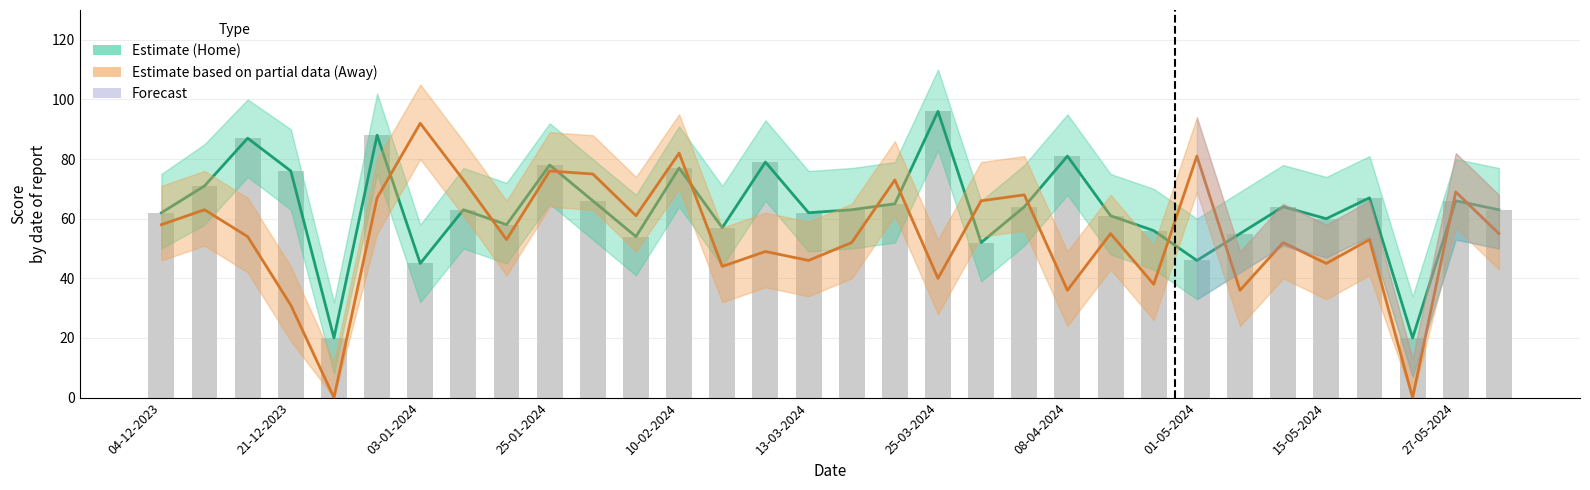

What is the difference between the Home Score values at 09-05-2024 and 22-05-2024?

44